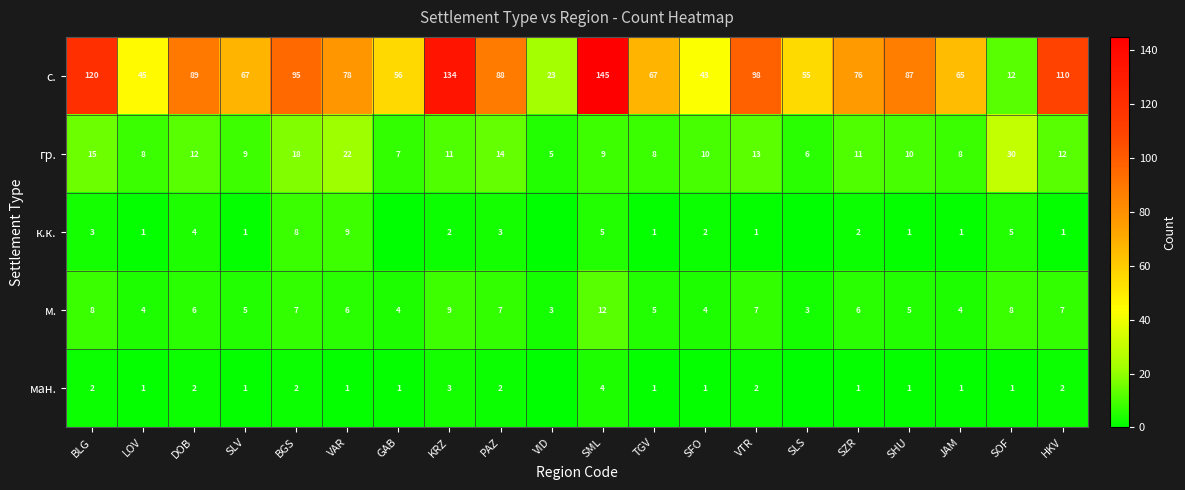

The value of гр. at PAZ is 21. True or false?

False